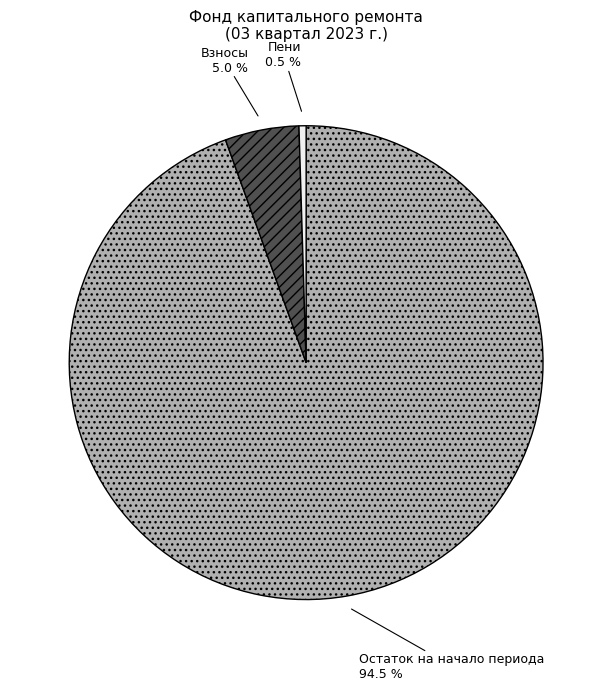

How many segments does this pie chart have?

3